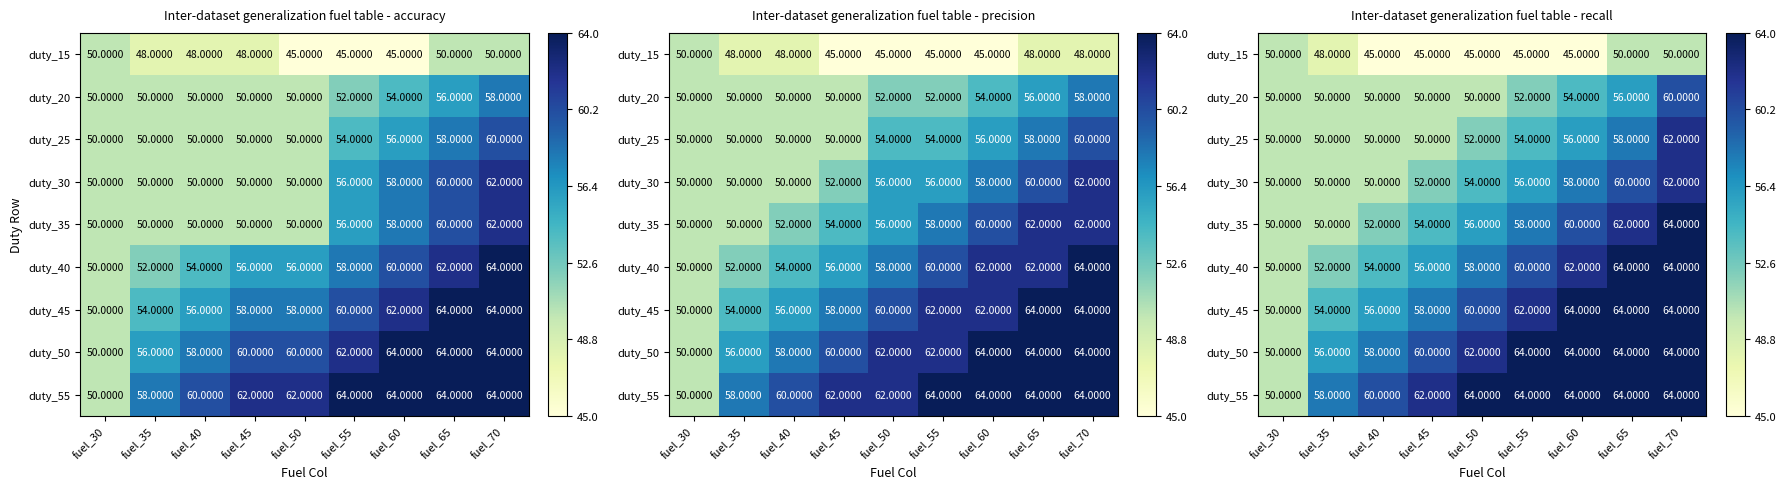

Between fuel_50 and fuel_60, which is larger?

fuel_50